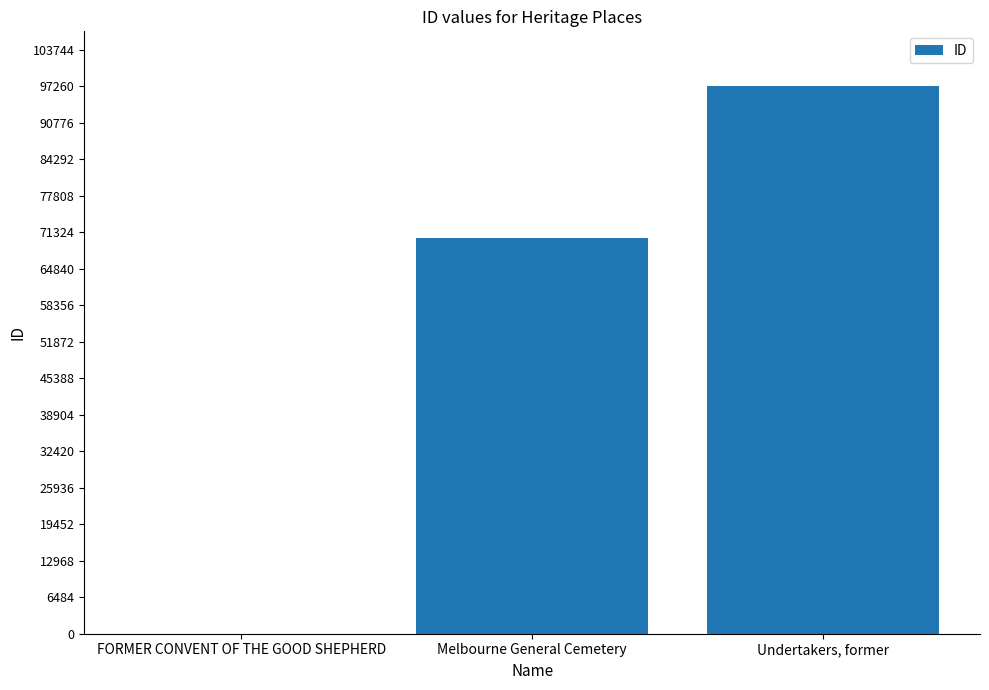

How many categories are shown in the chart?

3